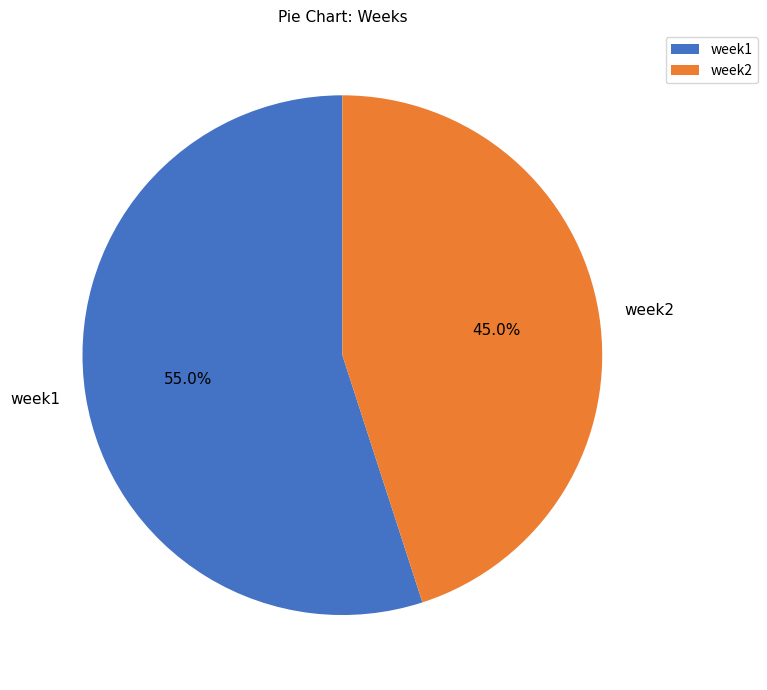

Count the number of slices in the pie.

2